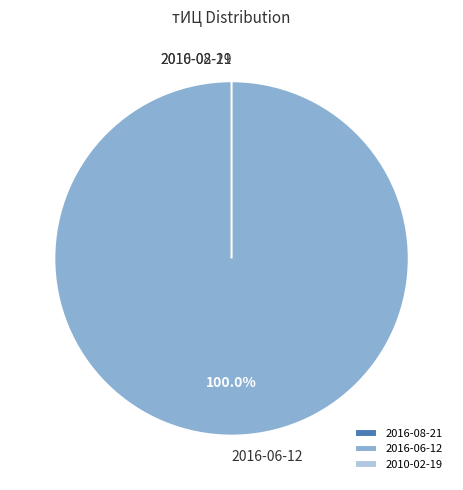

Is there any slice that represents more than half of the pie?

Yes